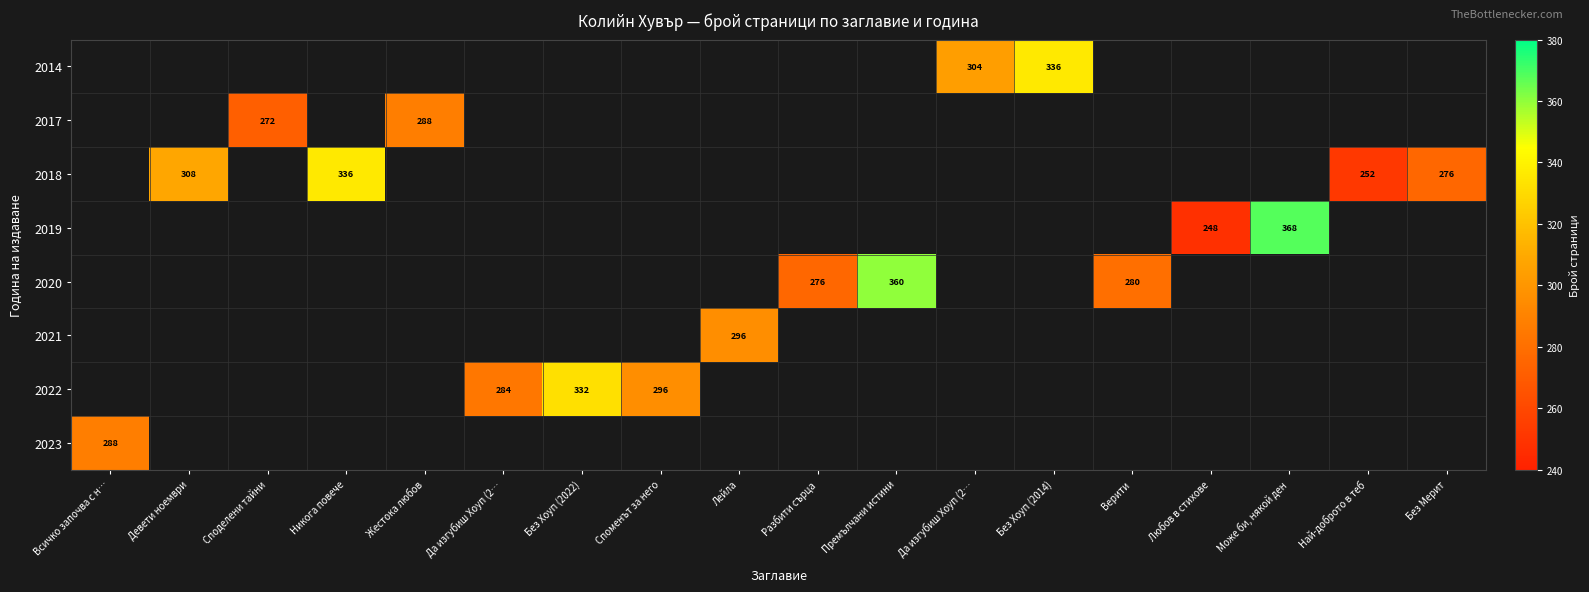

What is the greatest value displayed?

368.0